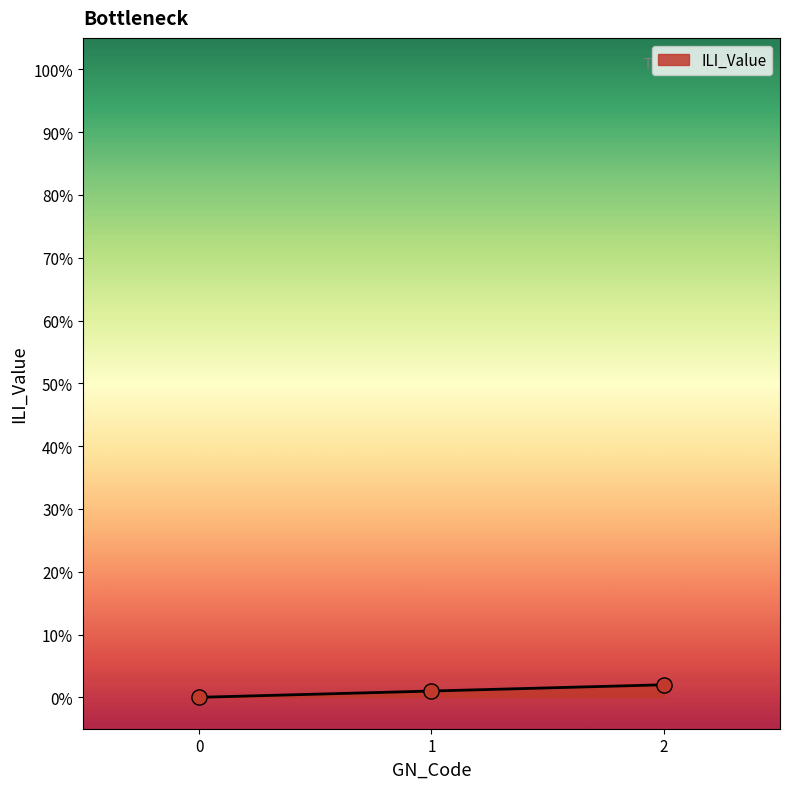

Which has a higher value, 0 or 2?

2